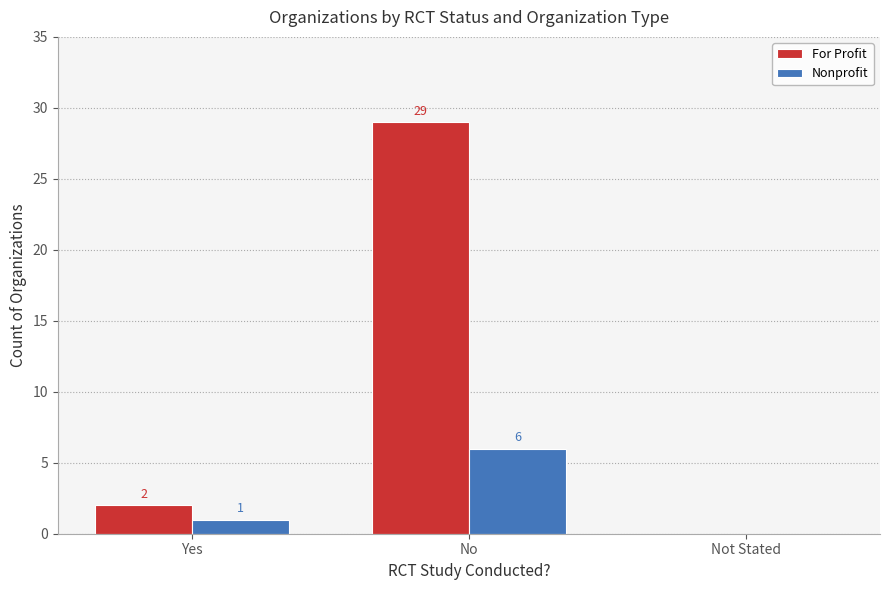

Count the Nonprofit values in the range 0 to 6.

3